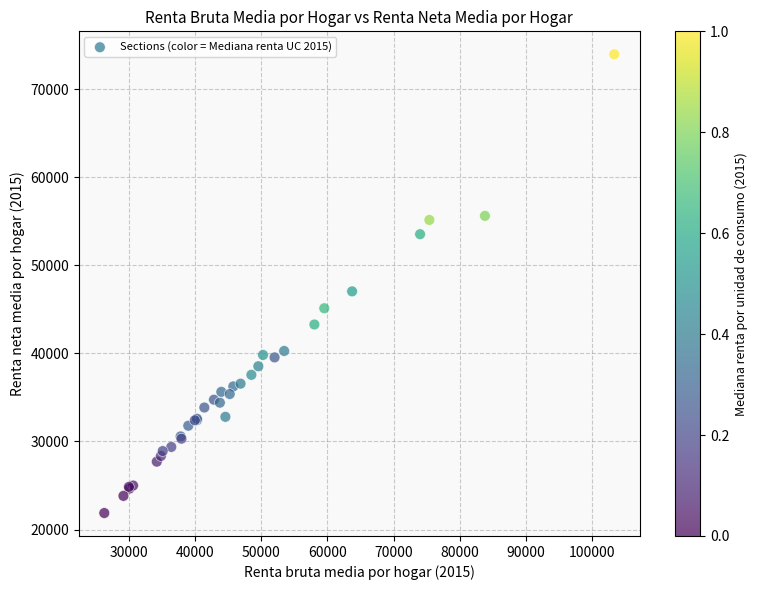

What Y value in the scatter plot is closest to 47909?

47034